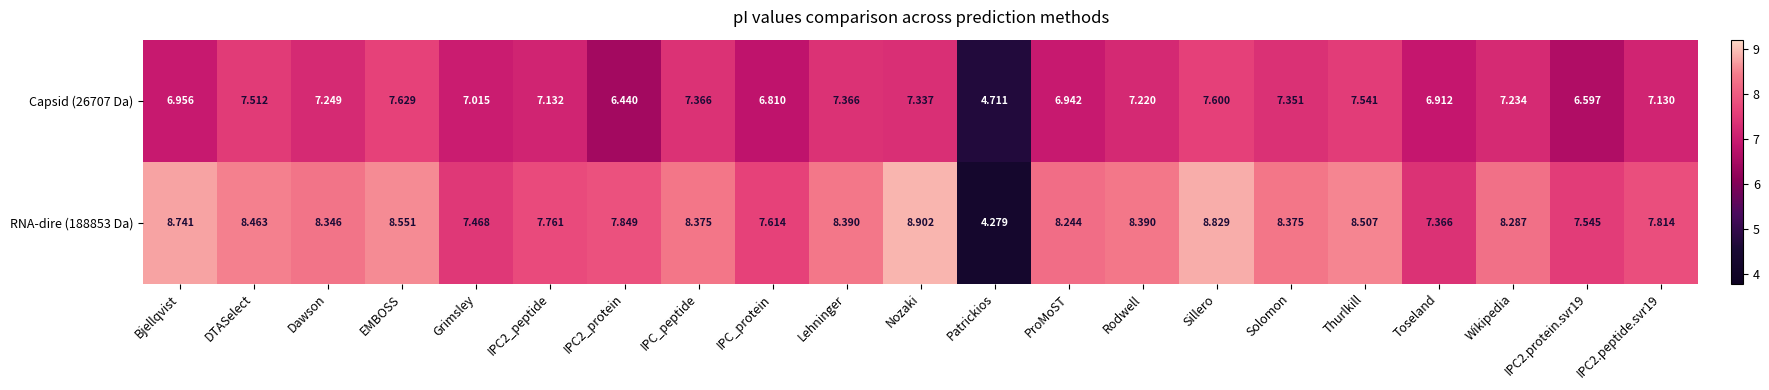

Between Nozaki and IPC2.peptide.svr19, which series saw the biggest shift?

RNA-dire (188853 Da)